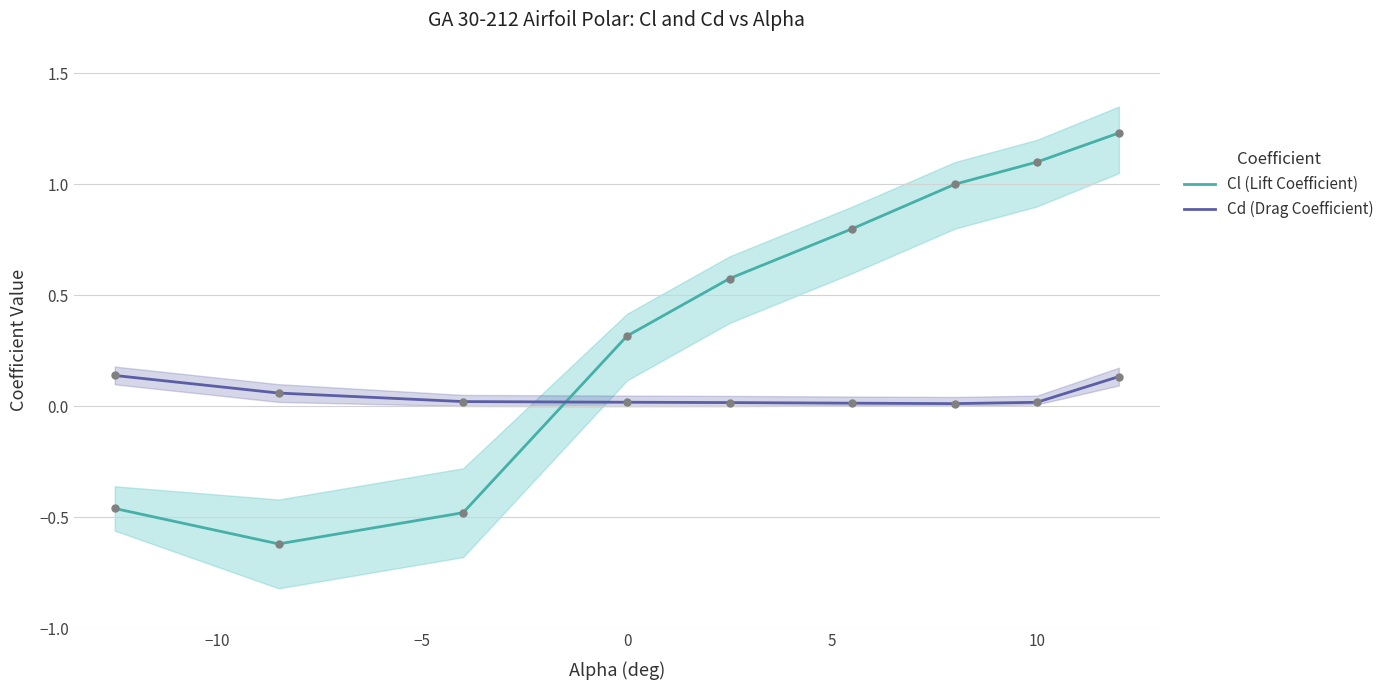

At how many categories does at least one series exceed 0?

9